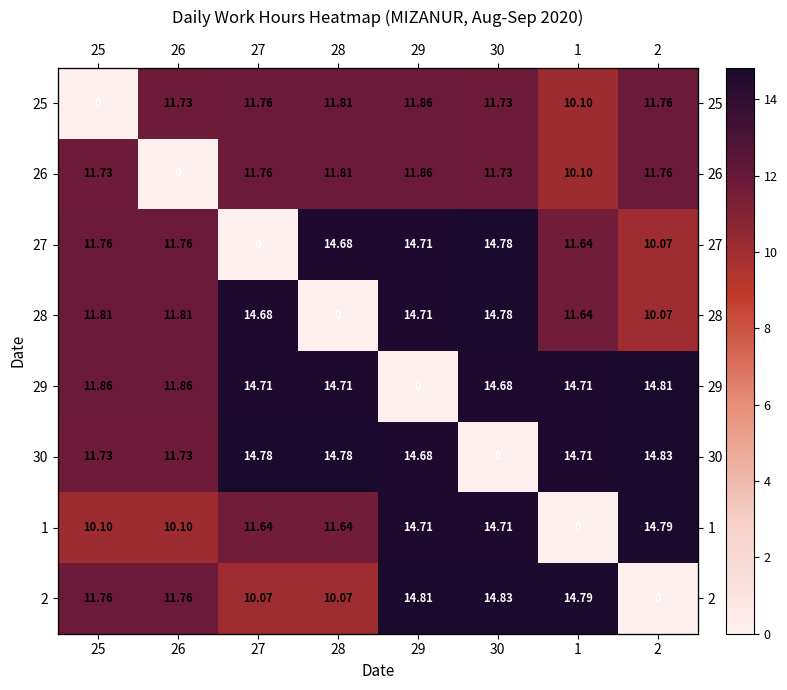

What is the spread (max minus min) of values at 28?

14.8